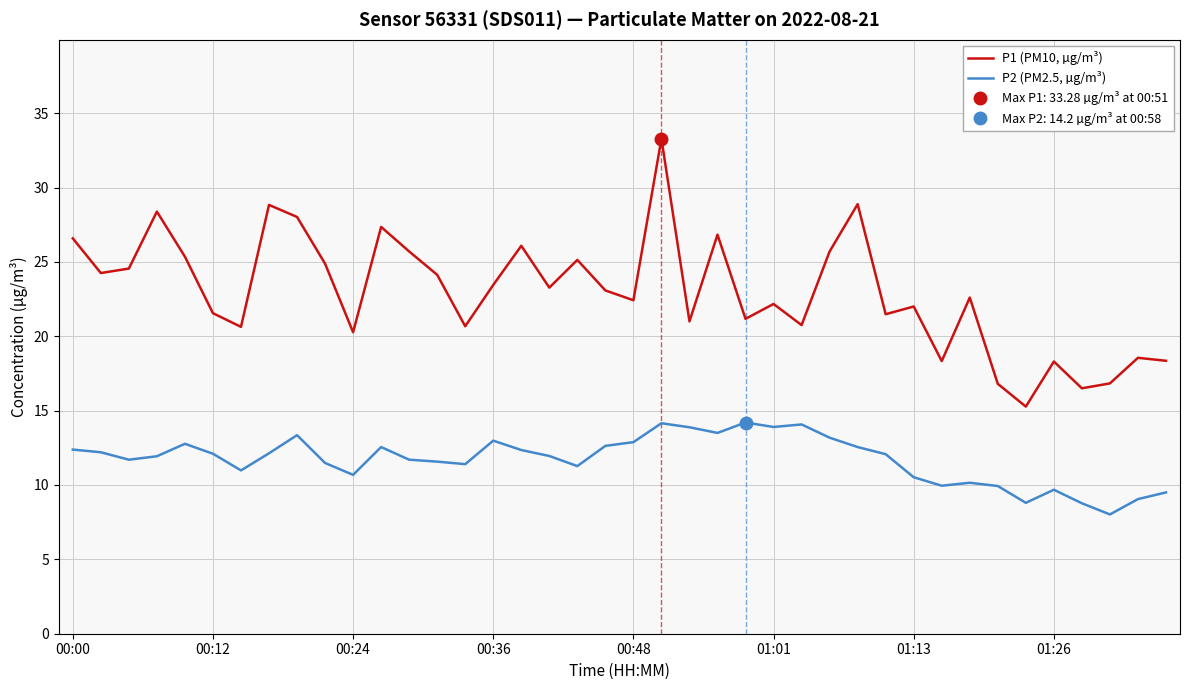

How many interior local valleys does the P1 (PM10, µg/m³) series have?

13